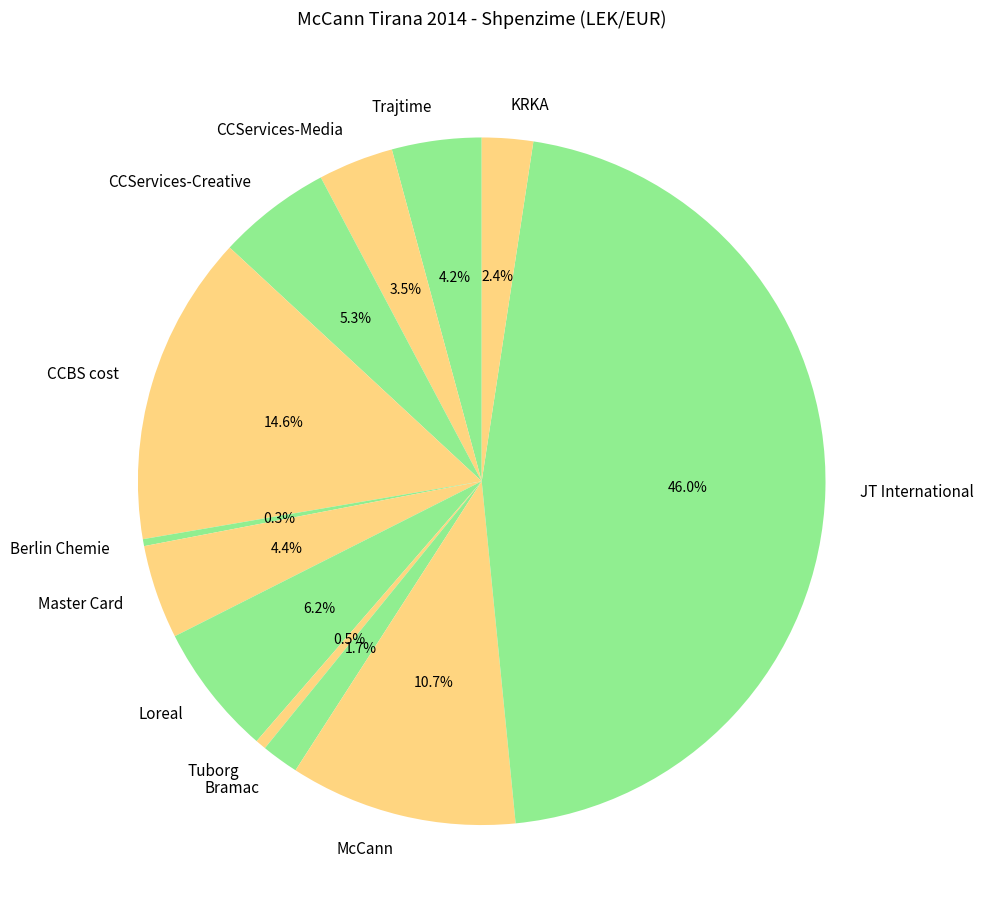

Between CCBS cost and JT International, which is larger?

JT International